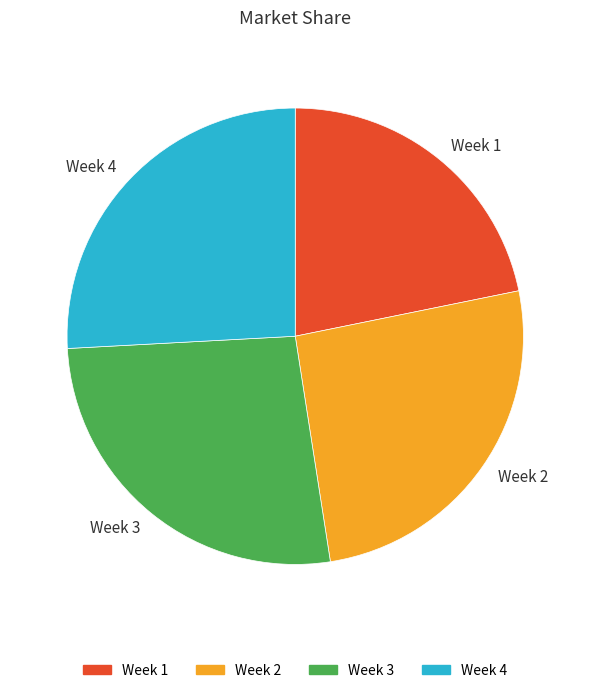

Is there any slice that represents more than half of the pie?

No